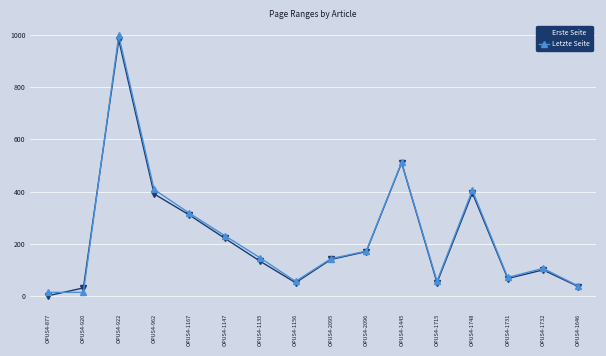

True or false: Erste Seite has more than 0 points higher than both neighbors.

True